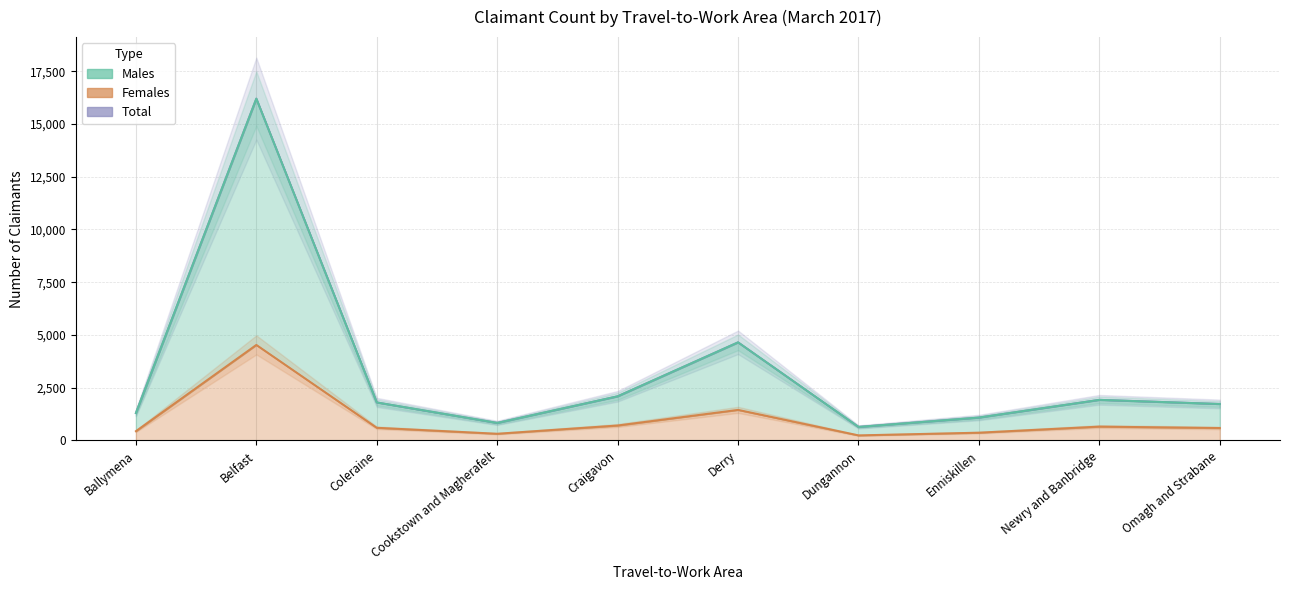

What is the lowest value of the Males series?

640